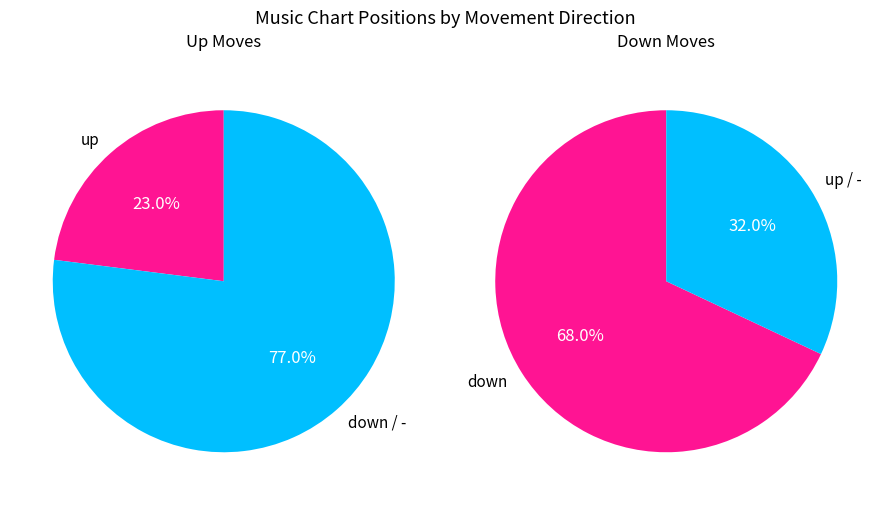

Which slice is the largest?

down